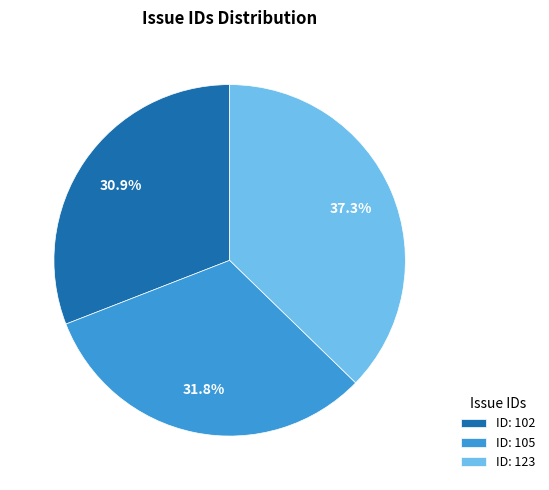

Is ID: 123 the majority of the pie?

No